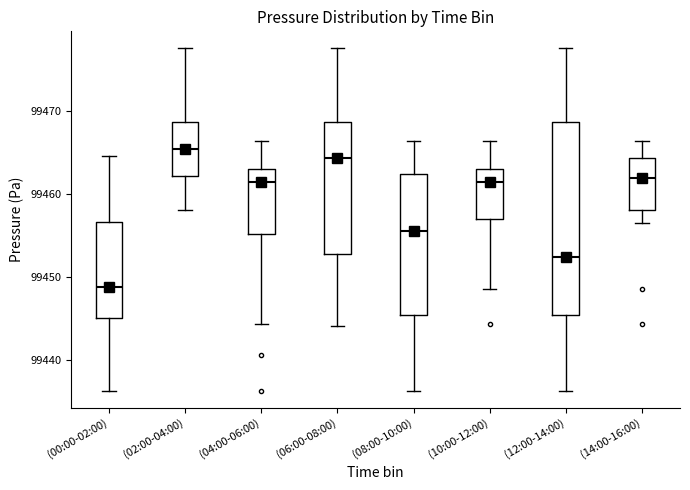

Comparing the boxes themselves (not the whiskers), which one is the tallest?

(12:00-14:00)